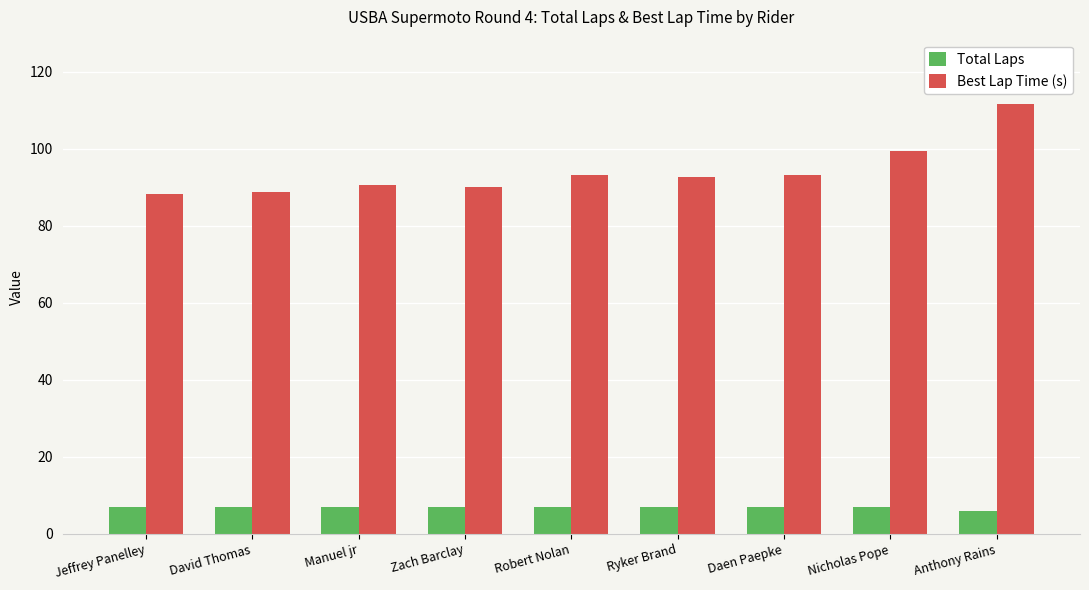

What is the maximum value for Total Laps?

7.0